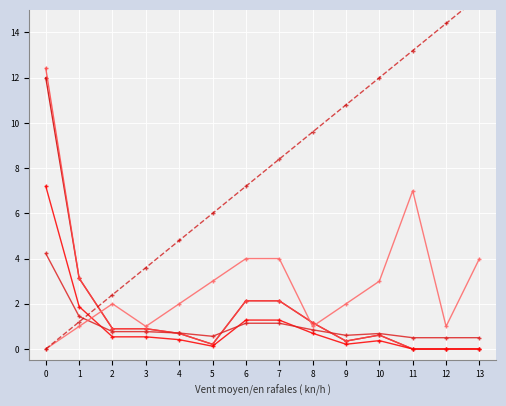

True or false: col_24 has more than 2 points higher than both neighbors.

False